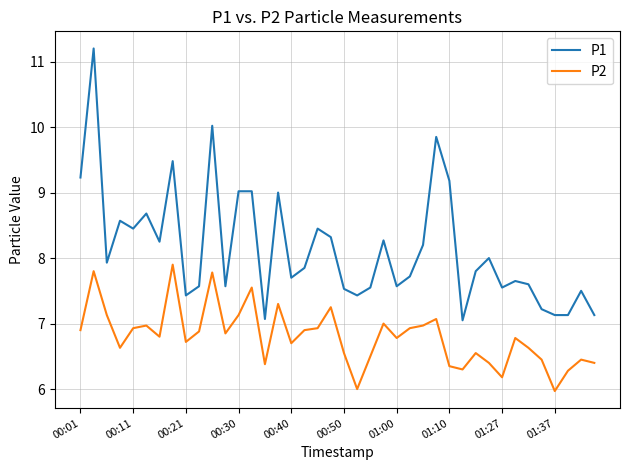

True or false: P1 and P2 intersect in this chart.

False